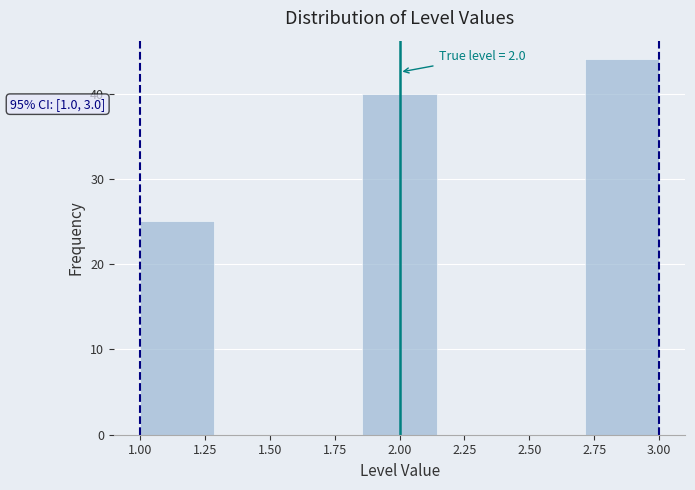

Which range on the x-axis has the tallest bar?

2.70 to 3.00